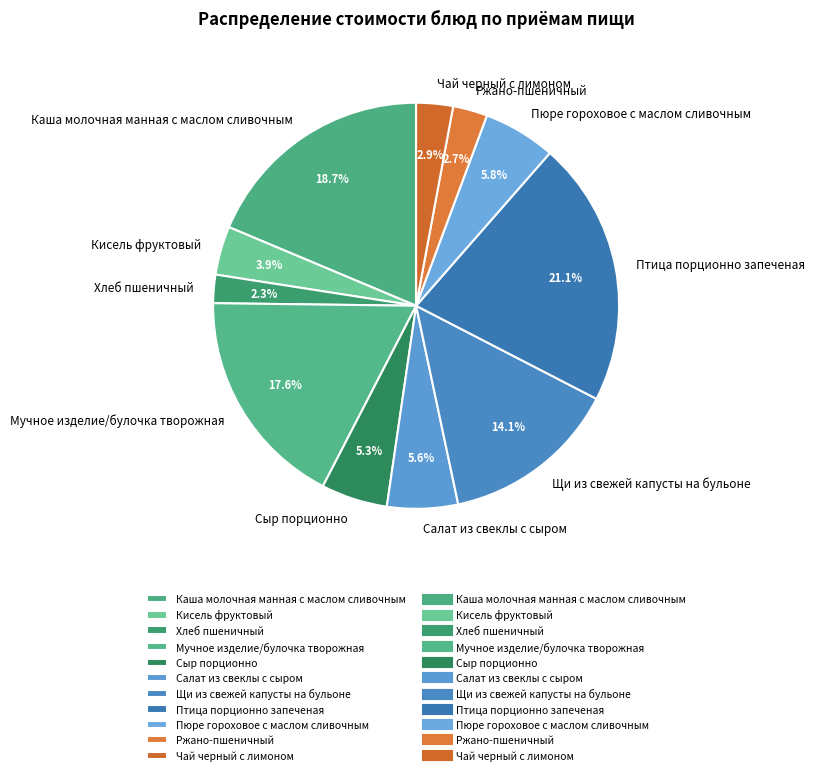

To the nearest percent, what is the difference between the Чай черный с лимоном and Салат из свеклы с сыром slice percentages?

3%